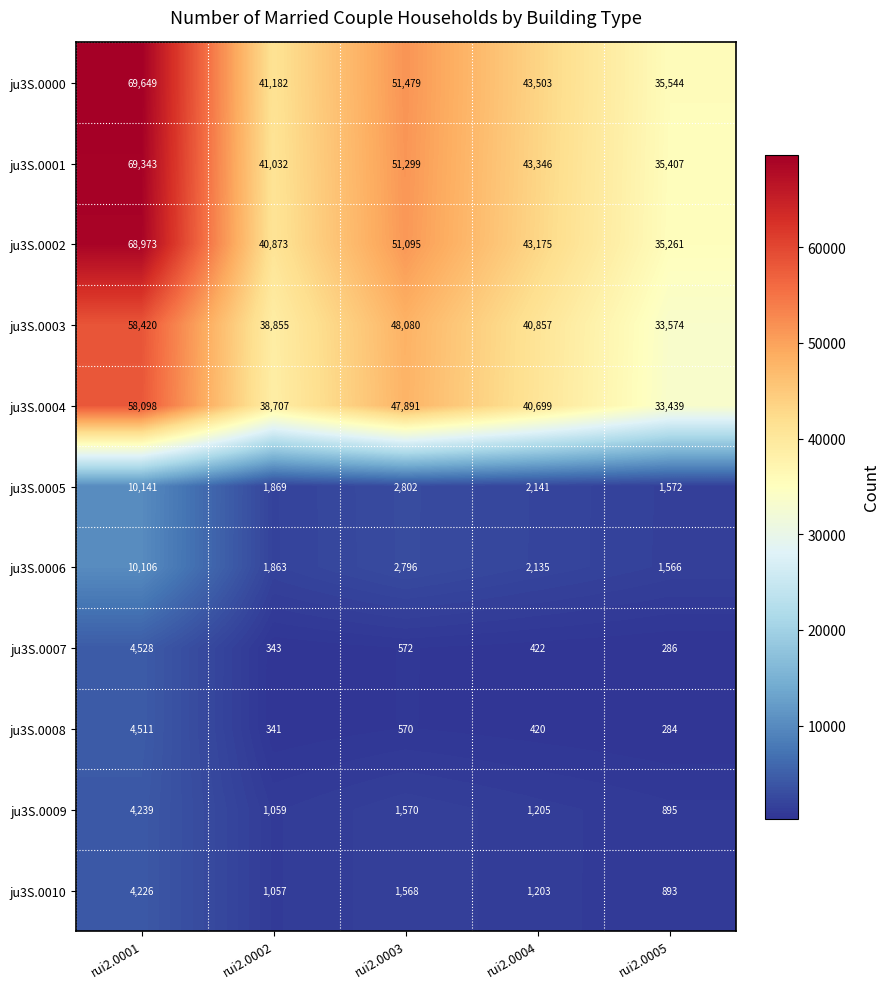

Which label corresponds to the smallest value in the chart?

rui2.0005